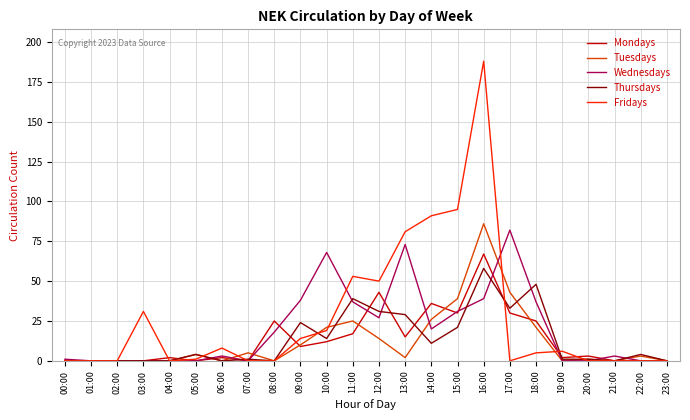

The value of Thursdays at 18:00 is 65. True or false?

False